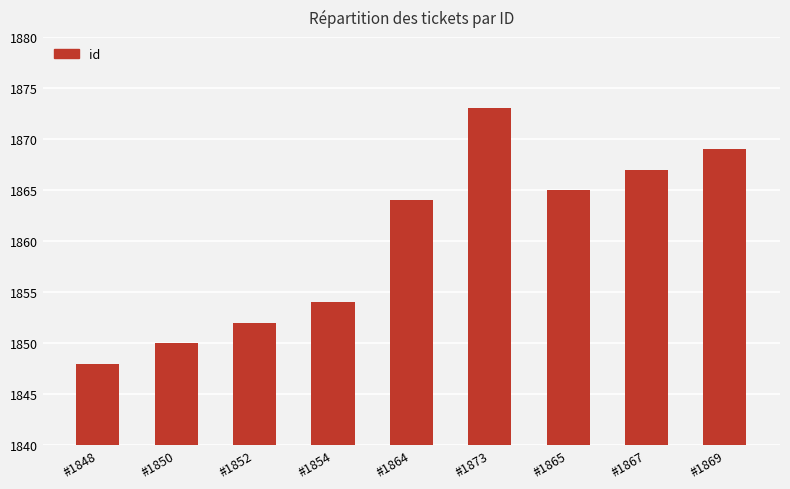

Reading left to right, what are all the values shown in this chart?

#1848=1848	#1850=1850	#1852=1852	#1854=1854	#1864=1864	#1873=1873	#1865=1865	#1867=1867	#1869=1869